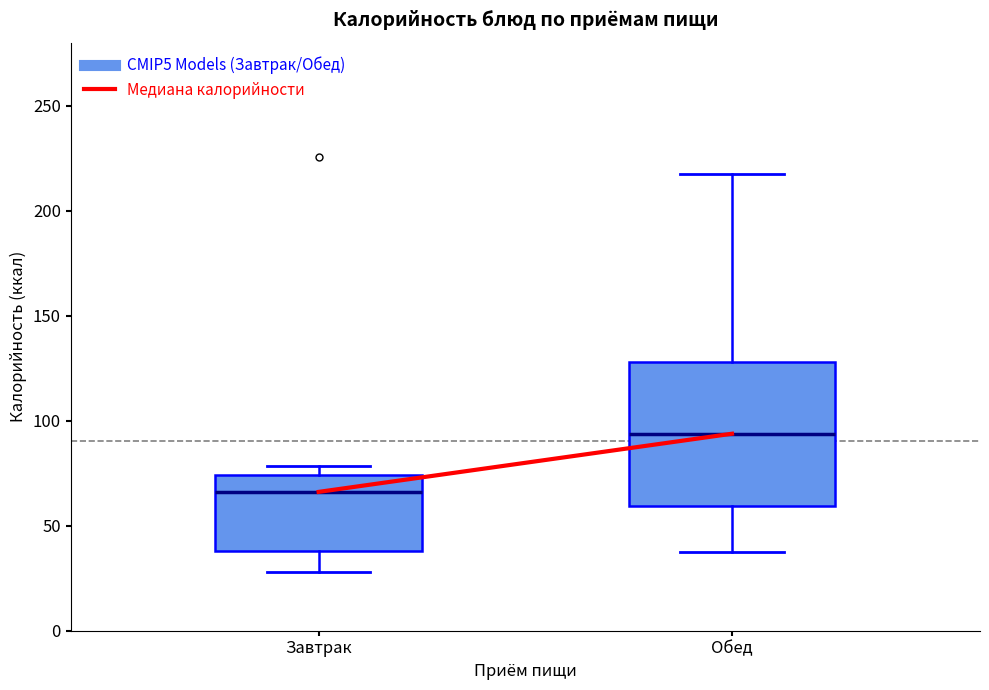

Which box is the tallest, from its lower edge to its upper edge?

Обед